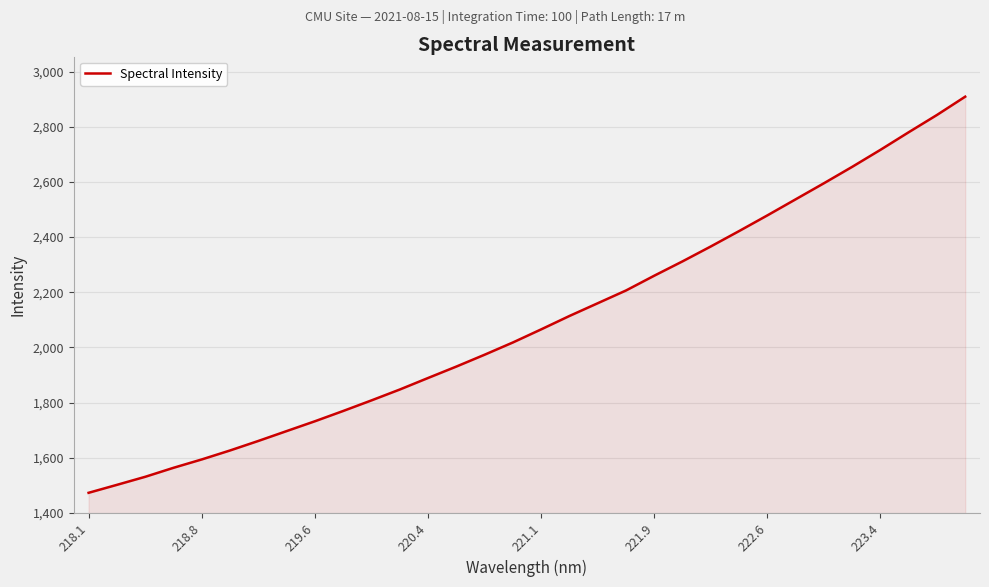

What is the difference between the maximum and minimum values?

1436.0